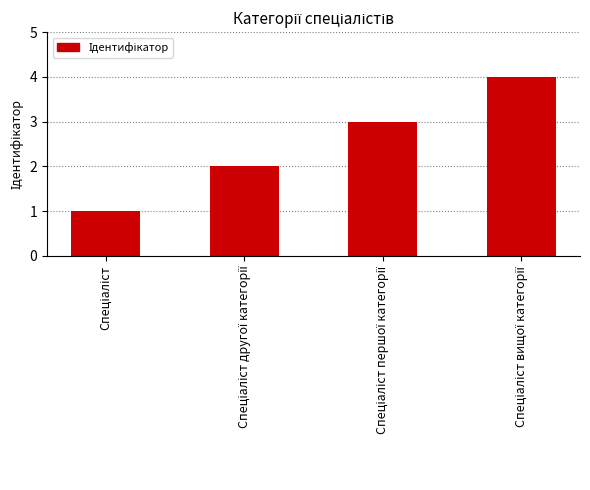

What is the difference between the maximum and minimum values?

3